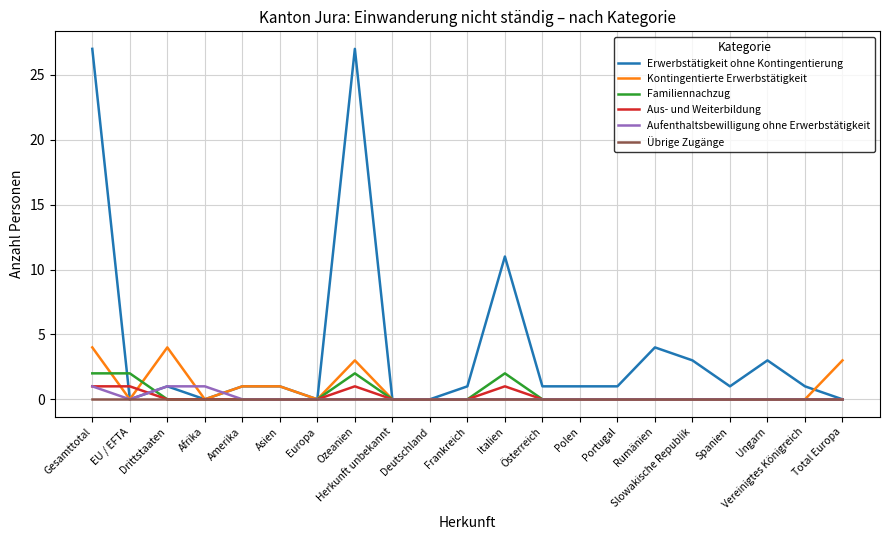

What is the approximate value of Erwerbstätigkeit ohne Kontingentierung at Italien, to the nearest 10?

10